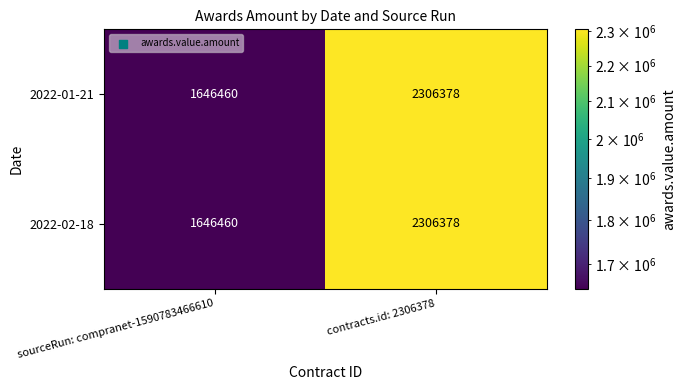

What is the sum of the 2022-01-21 values at sourceRun: compranet-1590783466610 and contracts.id: 2306378?

3952838